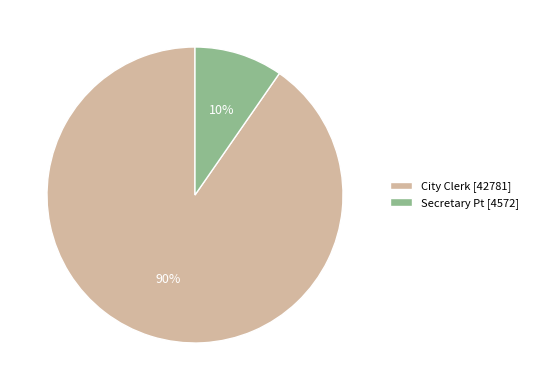

True or false: Secretary Pt accounts for 1% of the total.

False